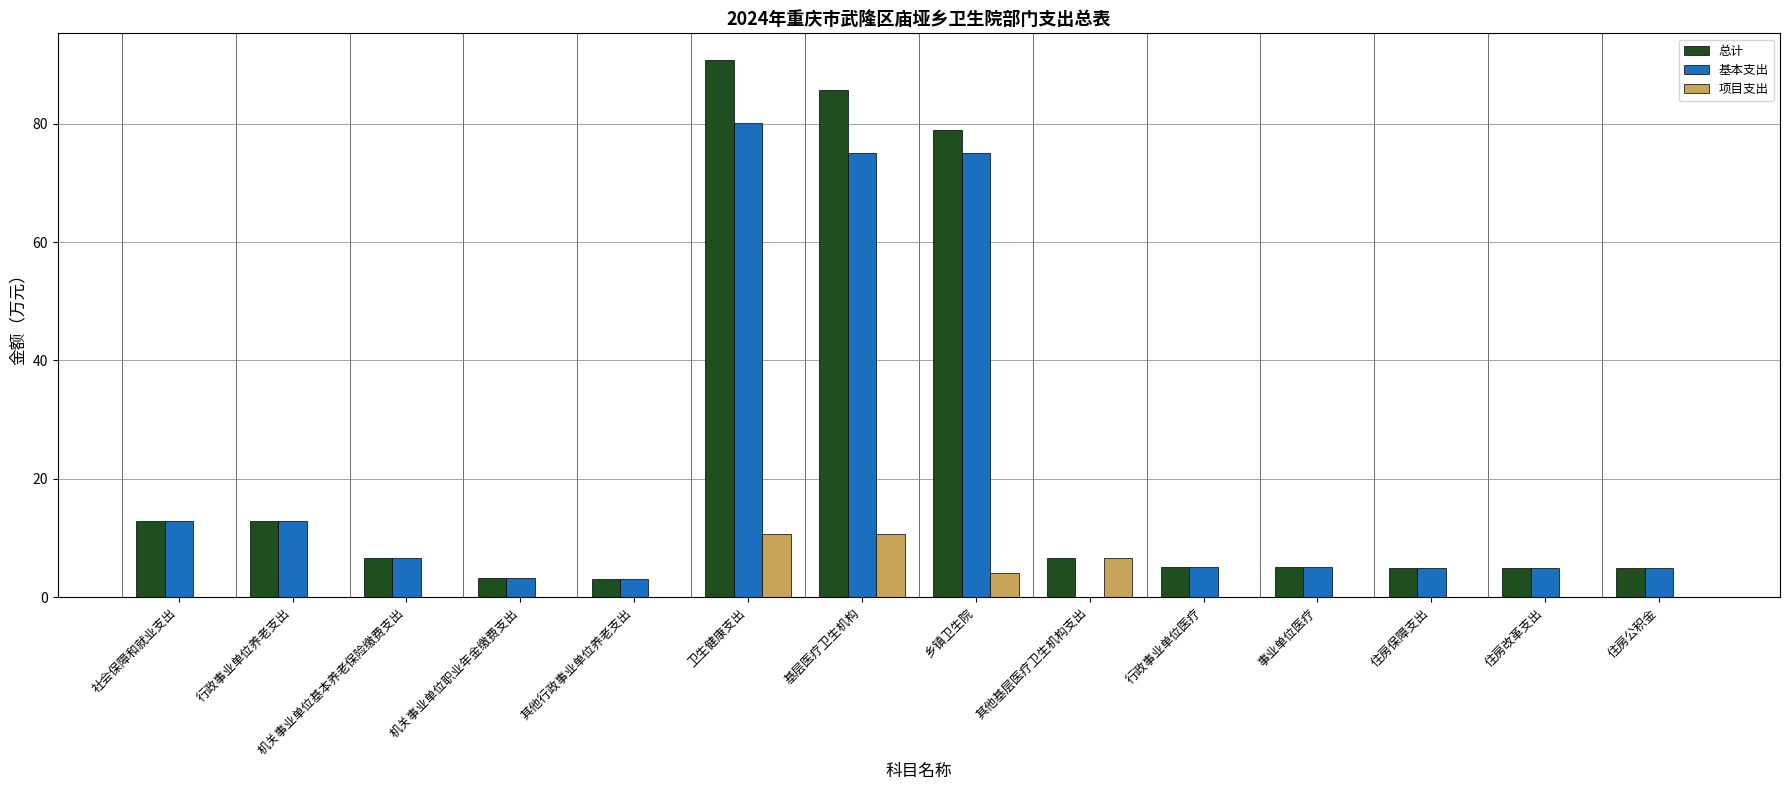

Read the 基本支出 value at 行政事业单位医疗.

5.1